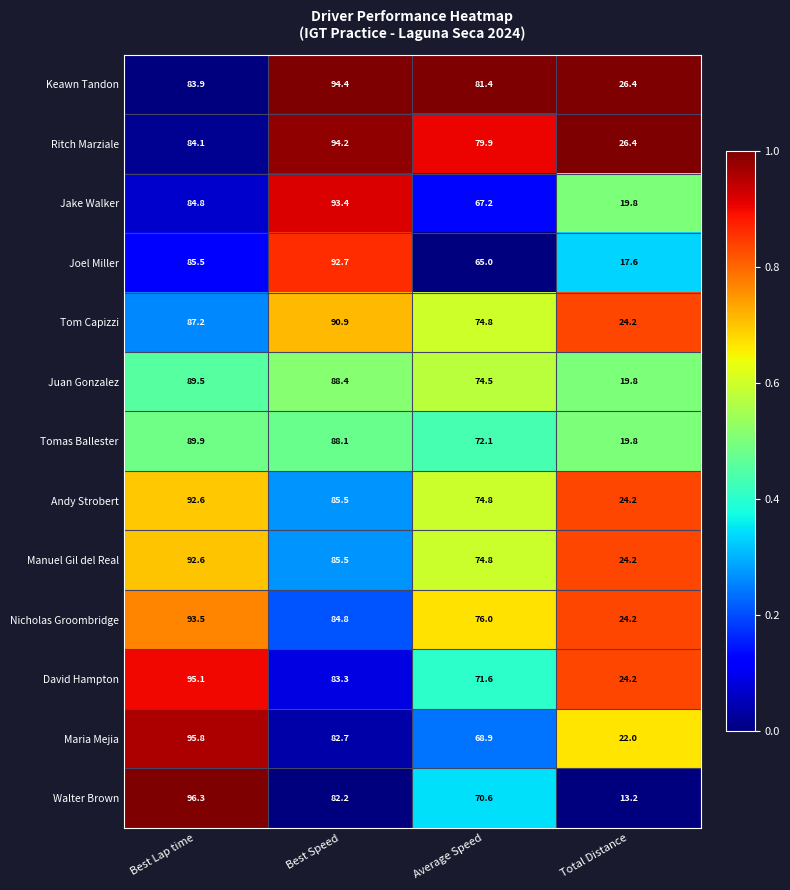

Between Best Speed and Total Distance, which series saw the biggest shift?

Joel Miller